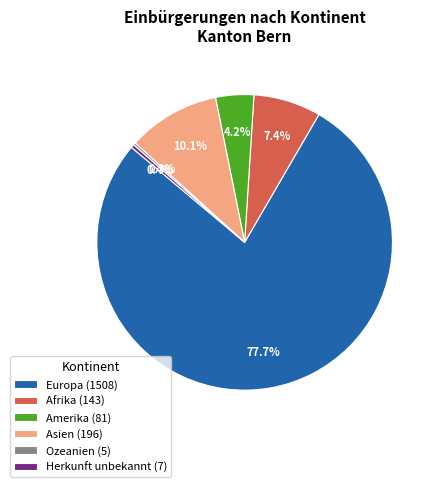

The Europa slice represents 85% of the pie. True or false?

False